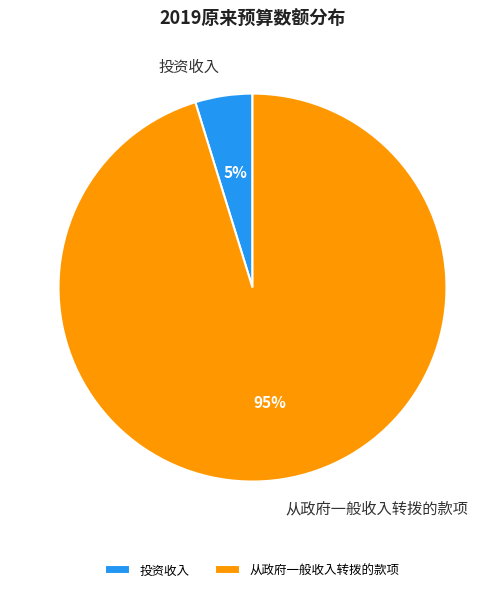

Is it true that 从政府一般收入转拨的款项 is 85% of the pie?

False